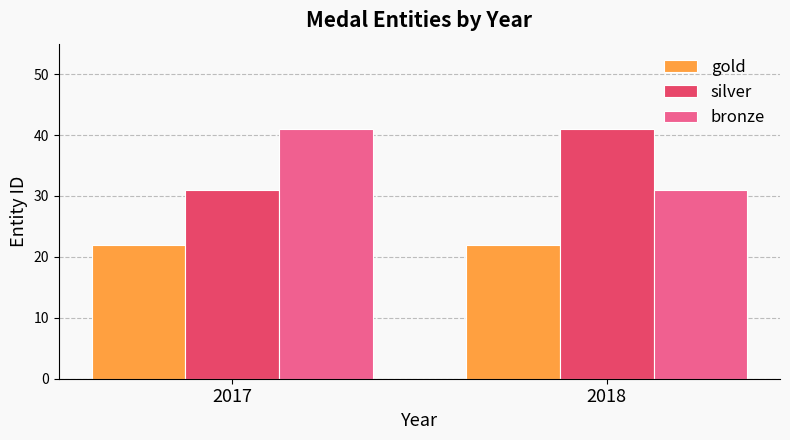

Reading left to right, transcribe all the data shown in this chart.

gold: 22	22
silver: 31	41
bronze: 41	31